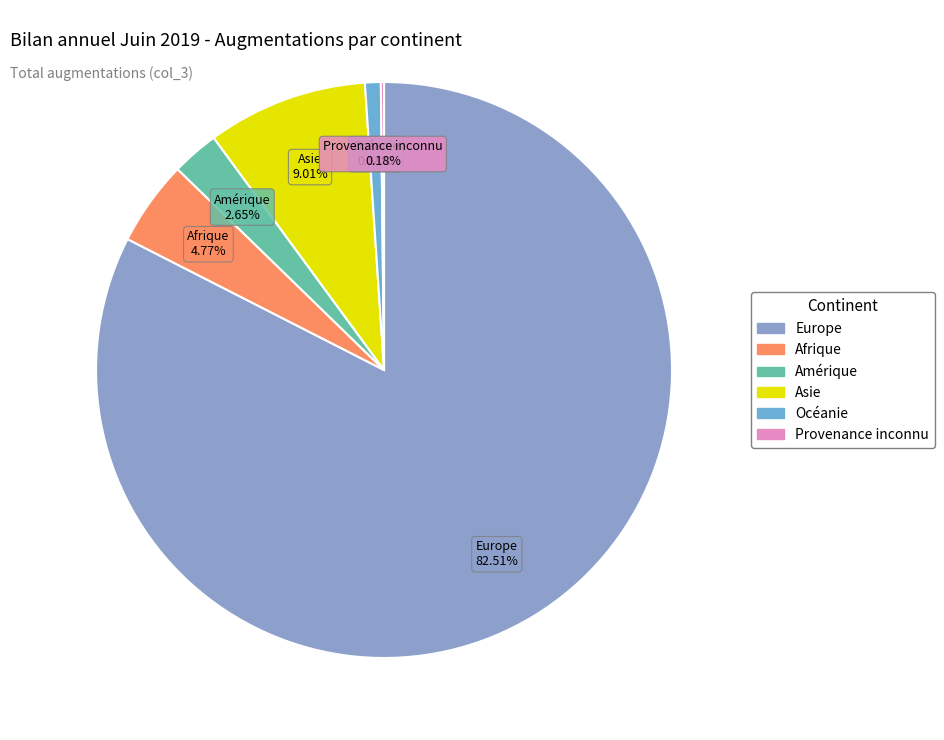

Which category has the biggest portion of the pie?

Europe